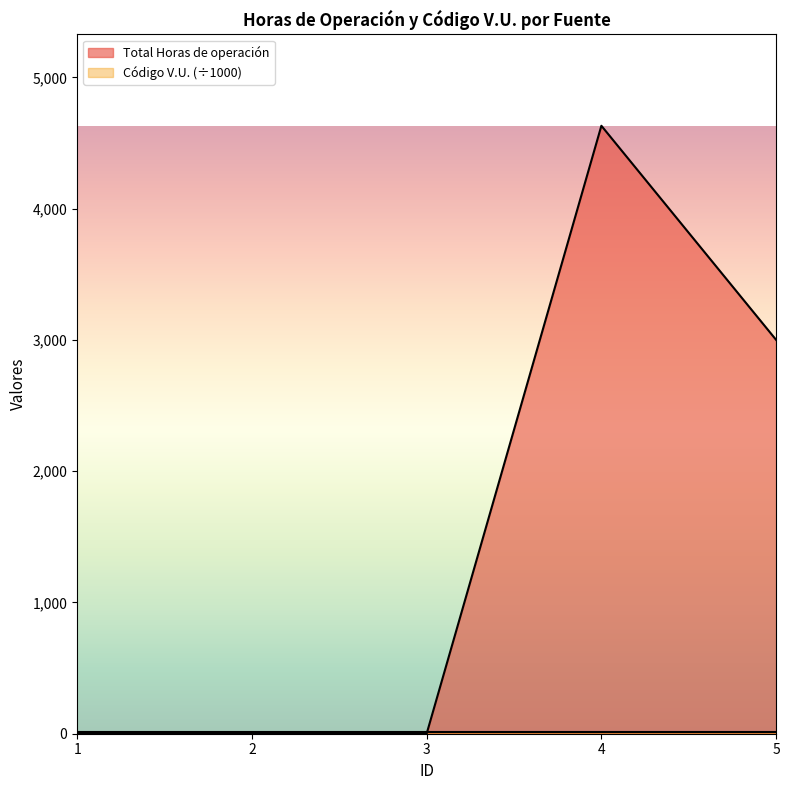

Rank the categories by value from lowest to highest.

1, 3, 2, 5, 4